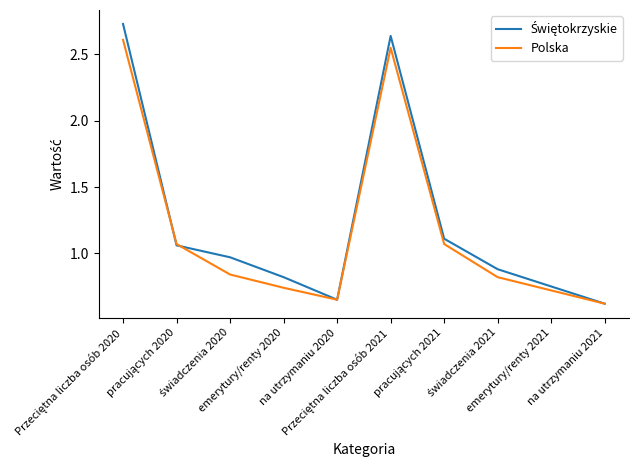

At which category does Polska reach its first local valley?

na utrzymaniu 2020